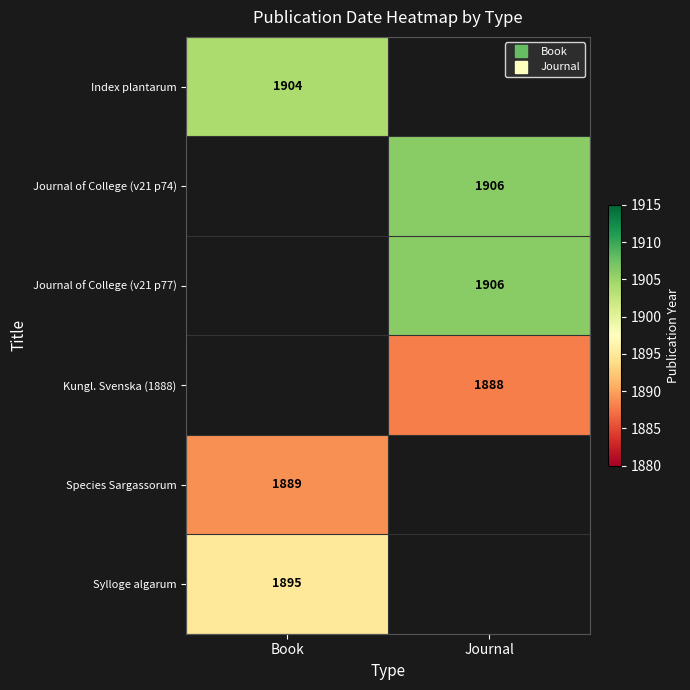

What is the minimum value shown in the chart?

1888.0